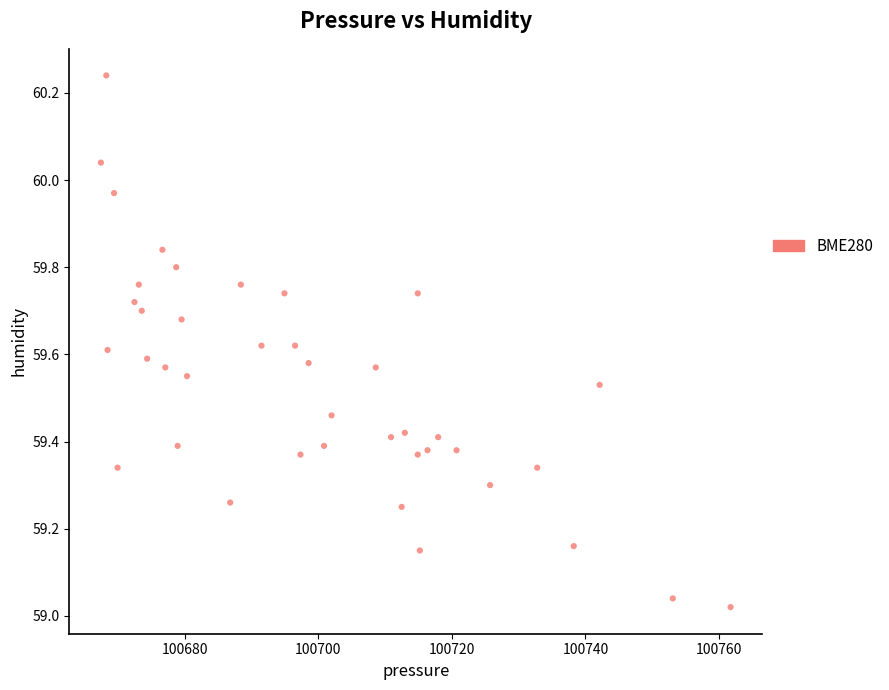

What is the range of X values (max minus min)?

94.3